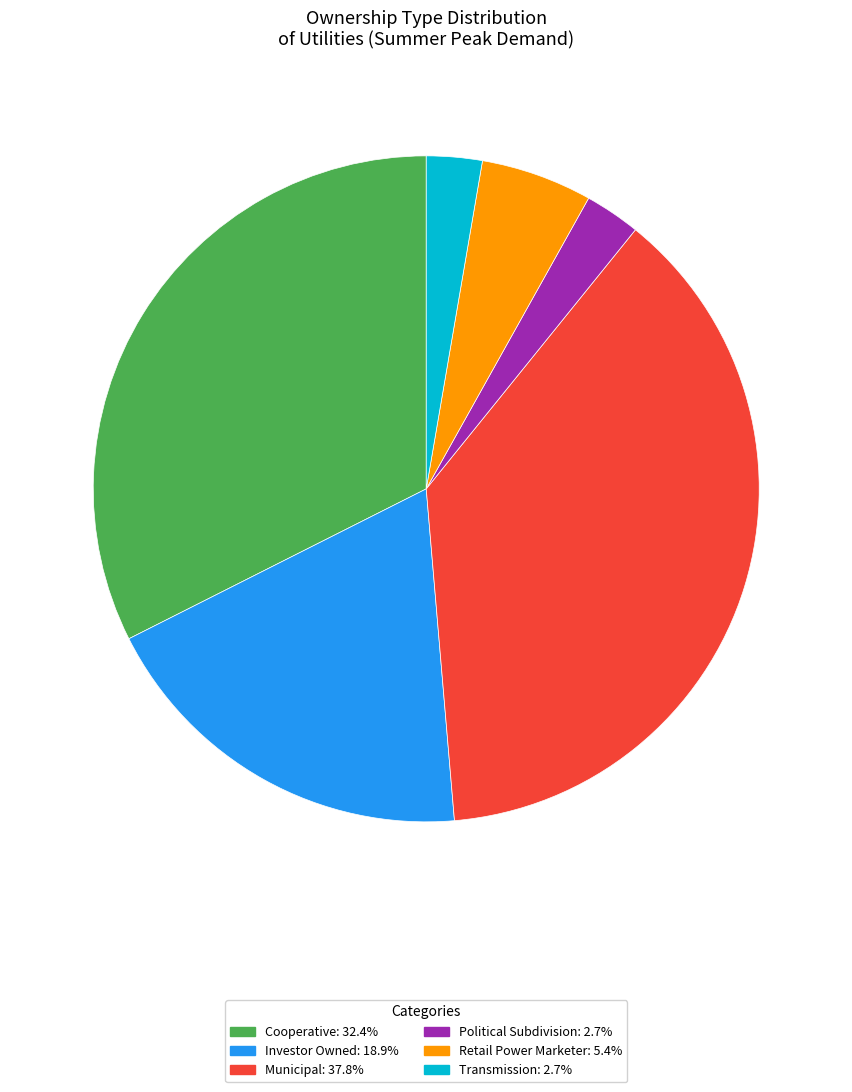

Does Investor Owned: 18.9% account for over 50% of the chart?

No